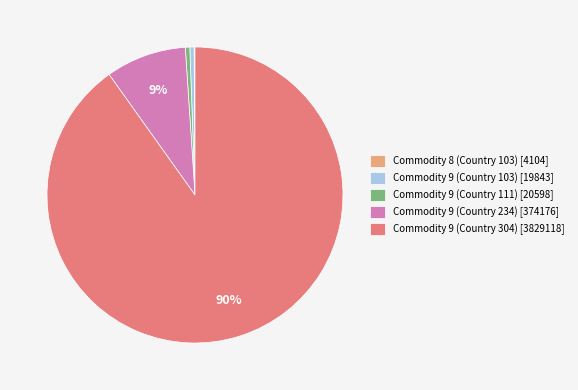

The Commodity 9 (Country 111) [20598] slice represents 0% of the pie. True or false?

True